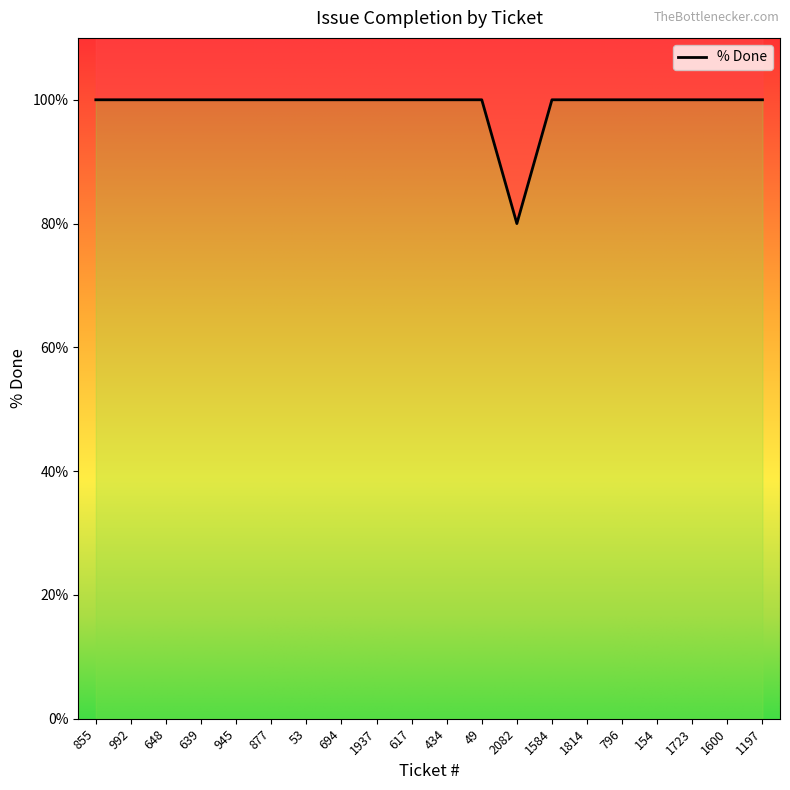

Approximately how many times larger is the value at 154 compared to 49?

1.0